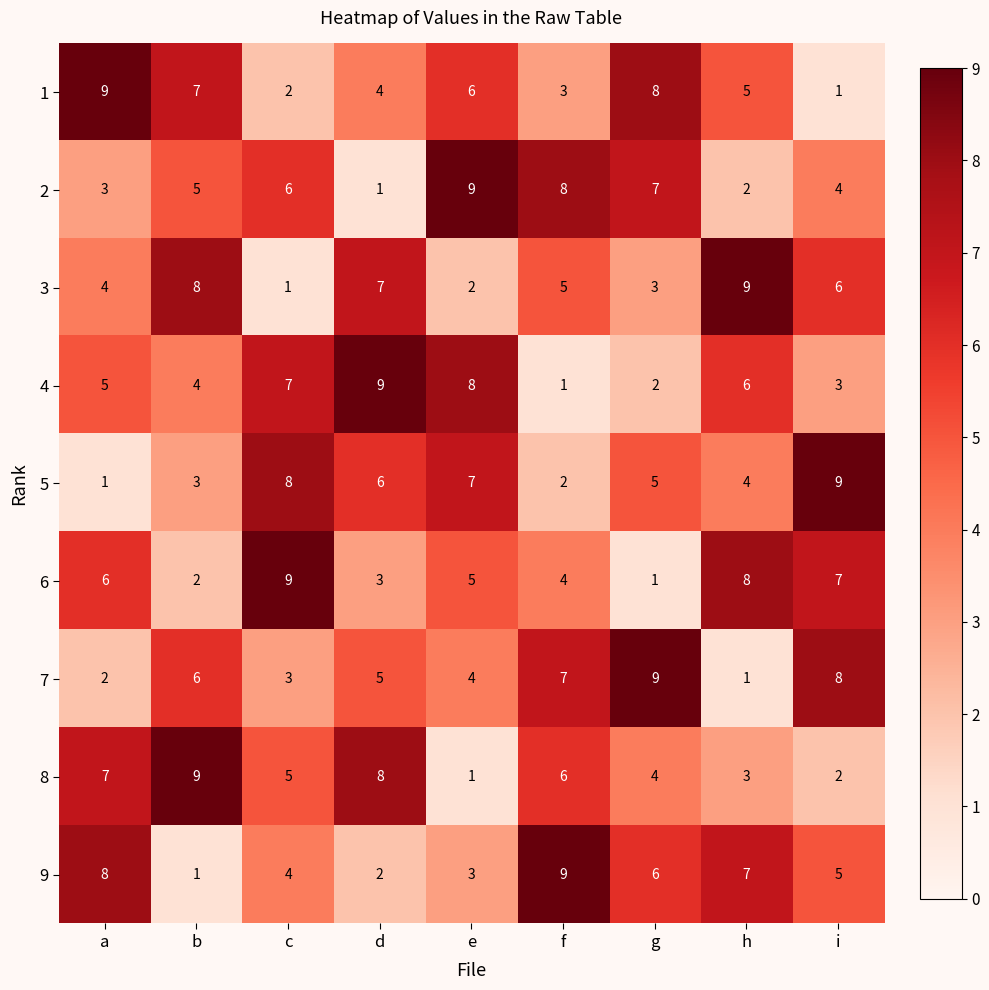

What is the difference between the 8 values at i and b?

7